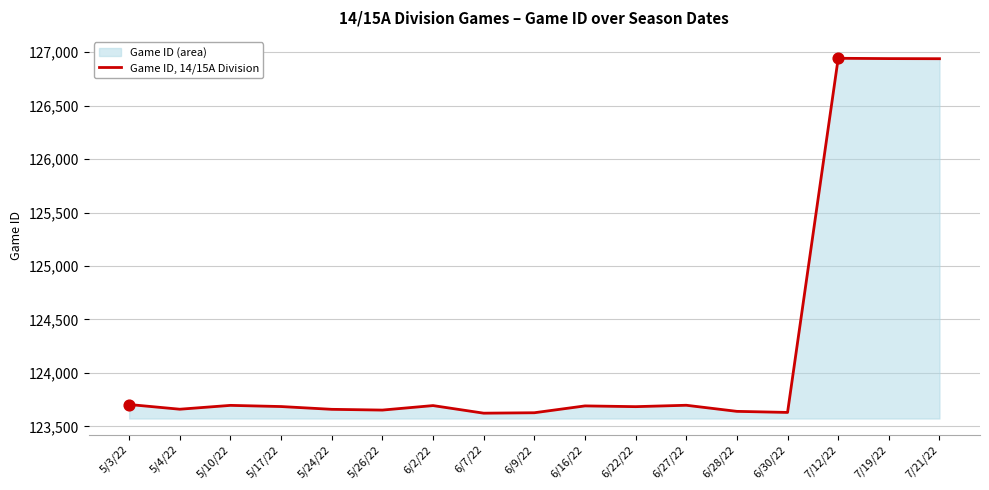

Approximately how many times larger is the value at 7/21/22 compared to 6/2/22?

1.0